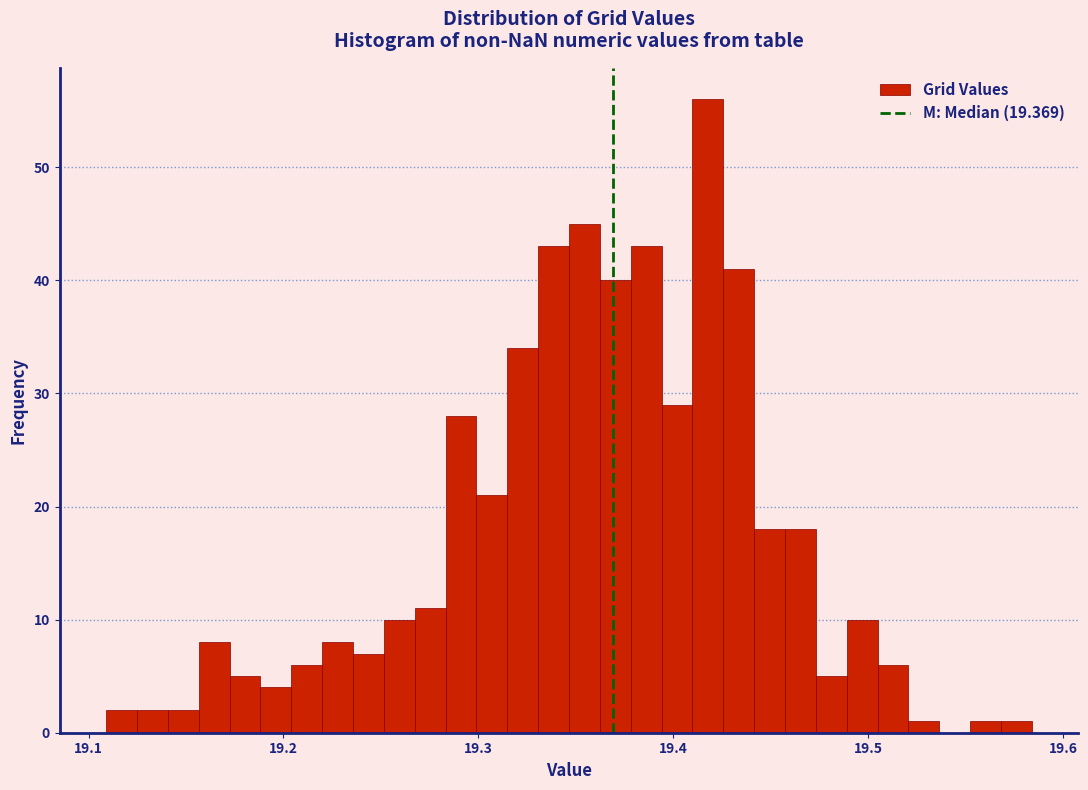

Read against the x-axis, roughly where is the centre of the tallest bar?

19.42